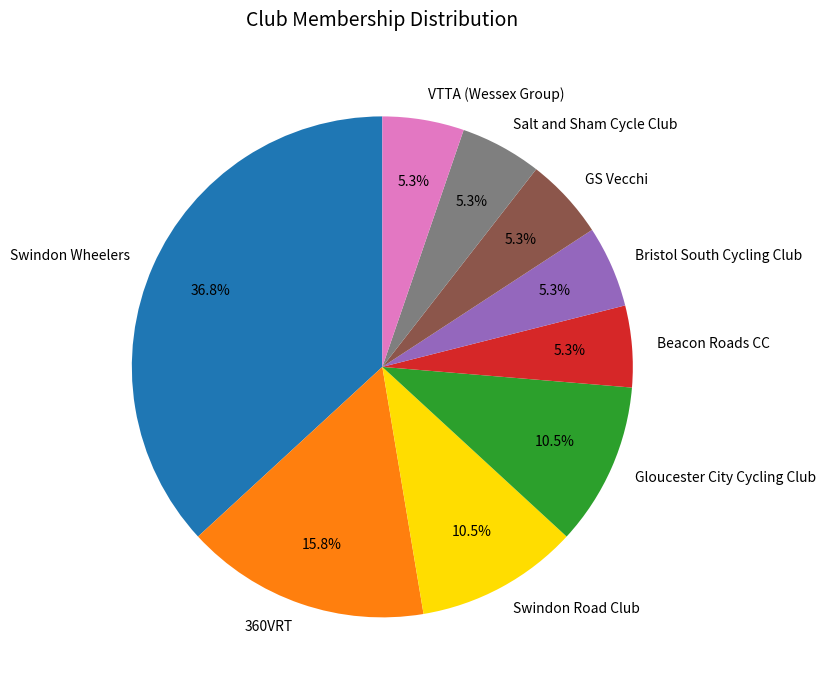

To the nearest percent, what percentage of the pie is Swindon Wheelers?

37%